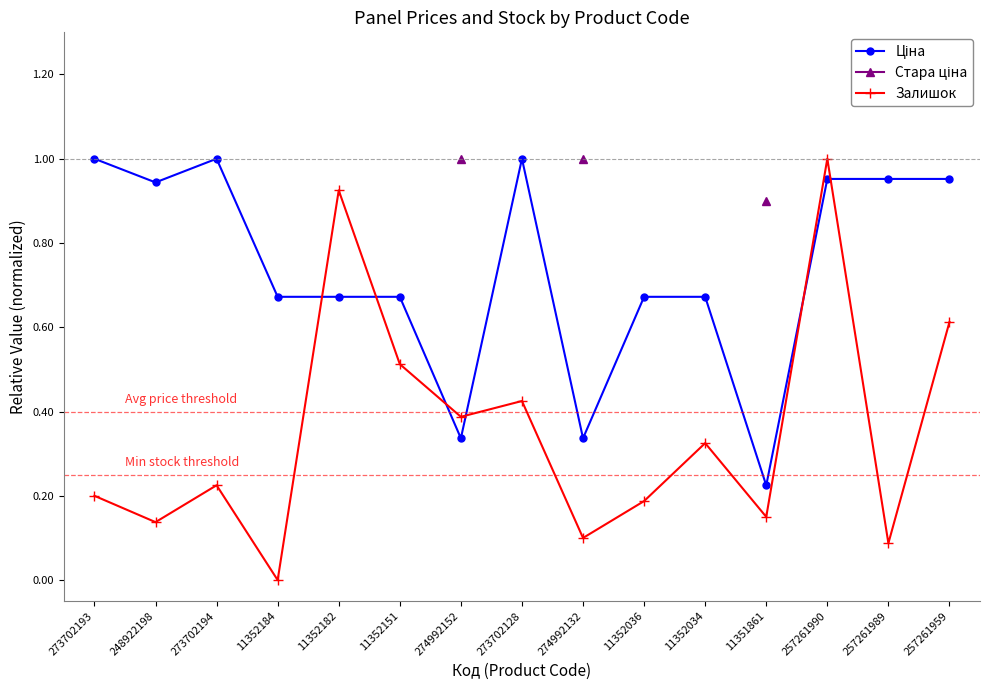

What is the spread (max minus min) of values at 257261989?

0.9